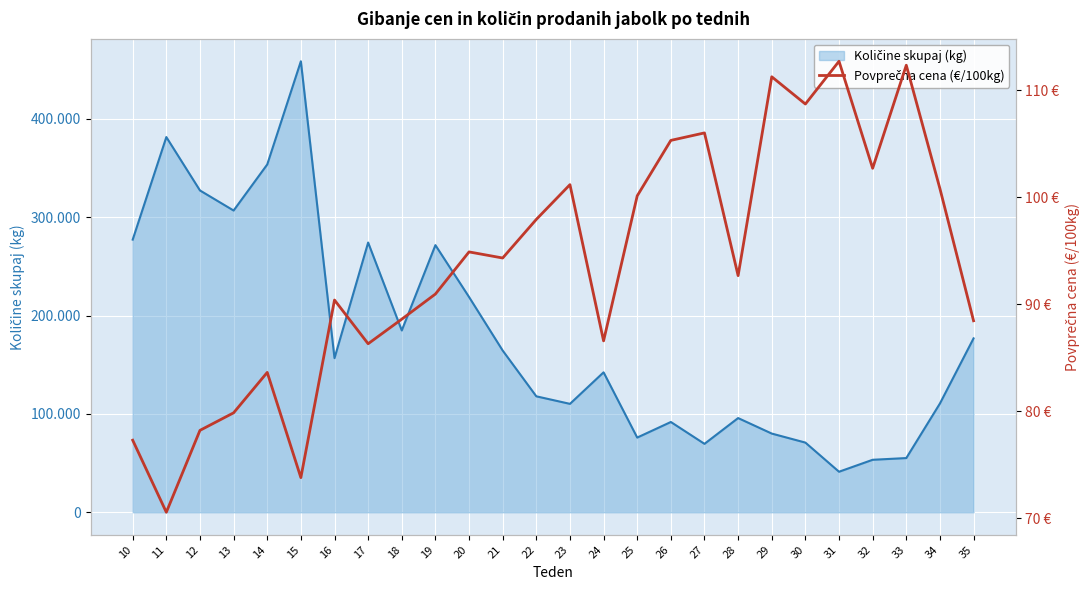

Is it true that the value at 14 is 83.6?

True